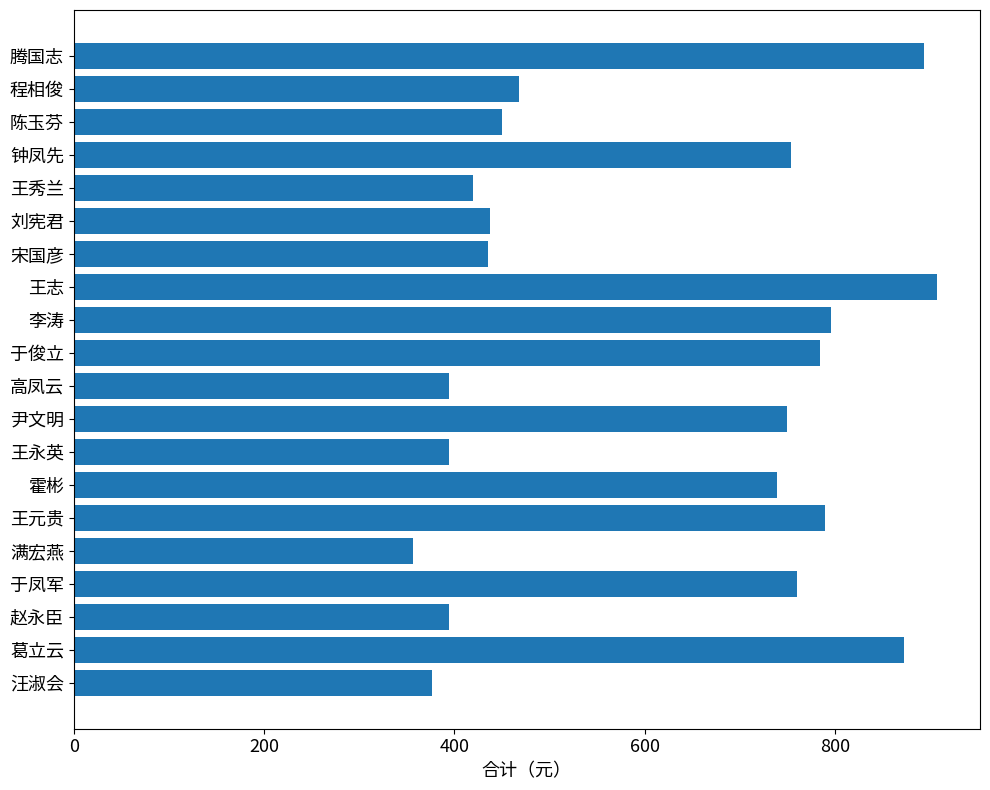

What is the sum of all values?

12173.9